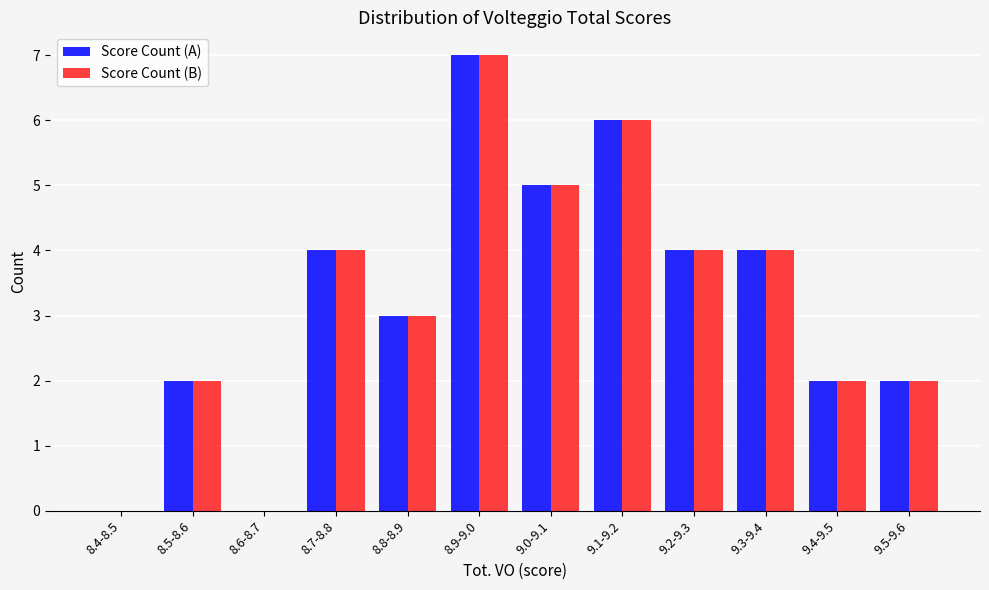

Reading right to left, extract all data points from this chart.

Score Count (A): 9.5-9.6=2	9.4-9.5=2	9.3-9.4=4	9.2-9.3=4	9.1-9.2=6	9.0-9.1=5	8.9-9.0=7	8.8-8.9=3	8.7-8.8=4	8.6-8.7=0	8.5-8.6=2	8.4-8.5=0
Score Count (B): 9.5-9.6=2	9.4-9.5=2	9.3-9.4=4	9.2-9.3=4	9.1-9.2=6	9.0-9.1=5	8.9-9.0=7	8.8-8.9=3	8.7-8.8=4	8.6-8.7=0	8.5-8.6=2	8.4-8.5=0